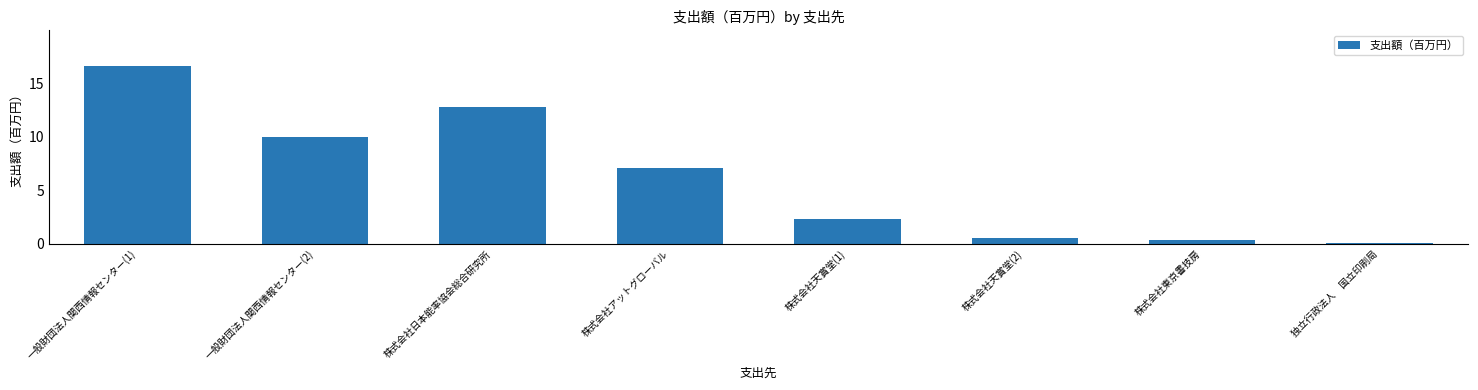

At which label is the value closest to 8?

株式会社アットグローバル